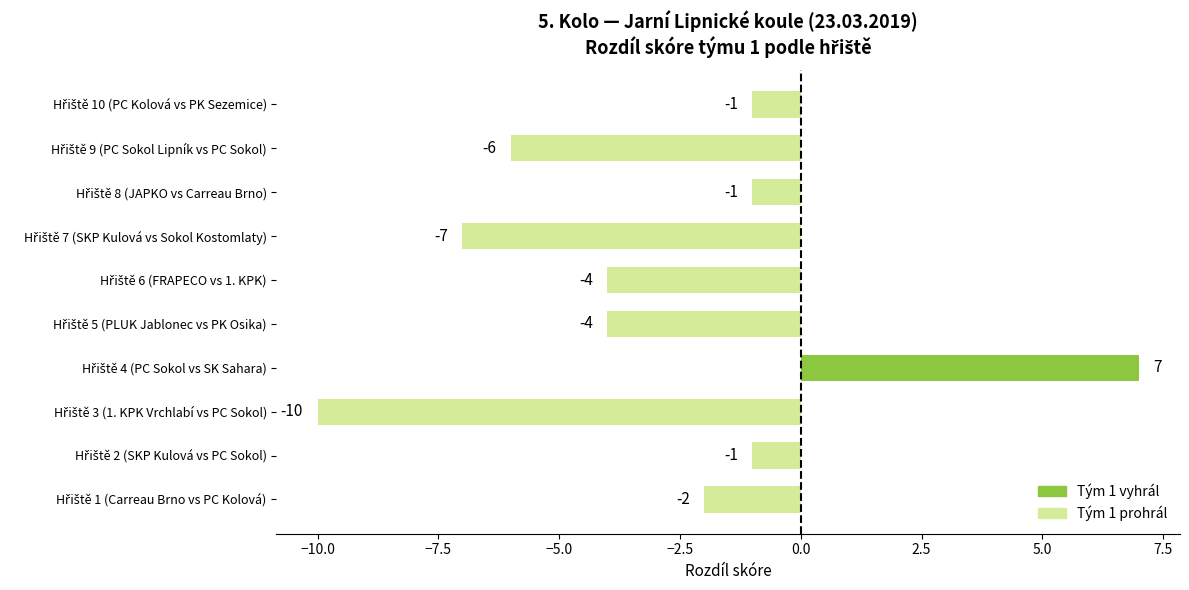

Reading top to bottom, list all the values displayed in this chart.

-1	-6	-1	-7	-4	-4	7	-10	-1	-2